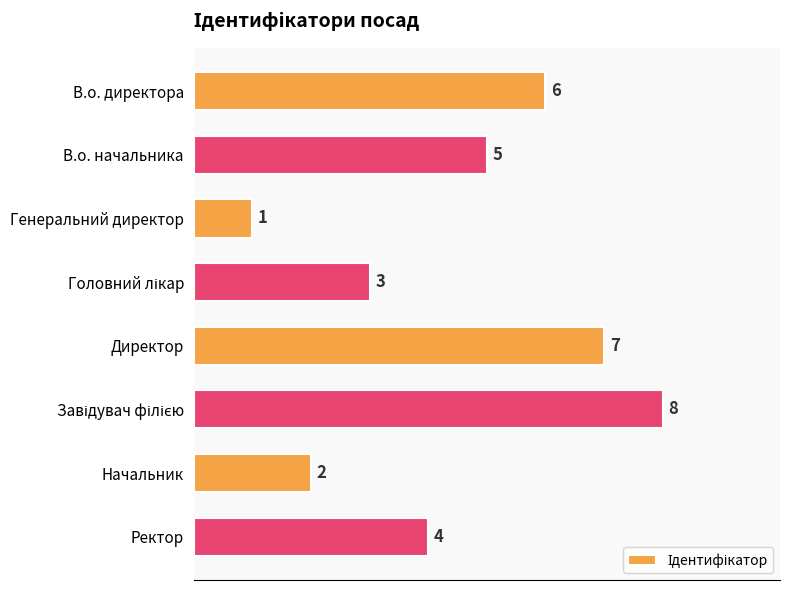

What is the smallest value displayed?

1